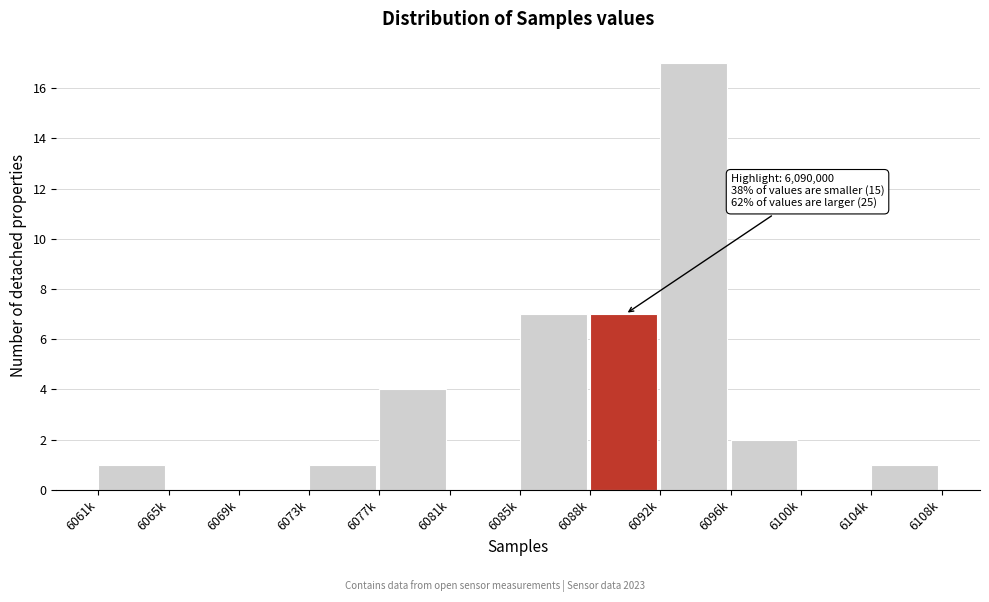

Reading right to left, list all the values displayed in this chart.

6104k=1	6100k=0	6096k=2	6092k=17	6088k=7	6085k=7	6081k=0	6077k=4	6073k=1	6069k=0	6065k=0	6061k=1